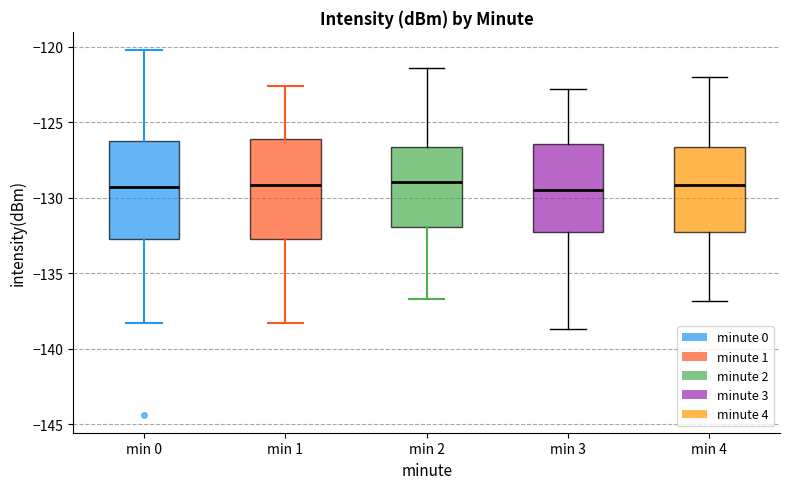

Where is the lower edge of the box for min 0 on the y-axis? The values are not printed on the chart, so give them approximately, as read against the axis.

-132.5